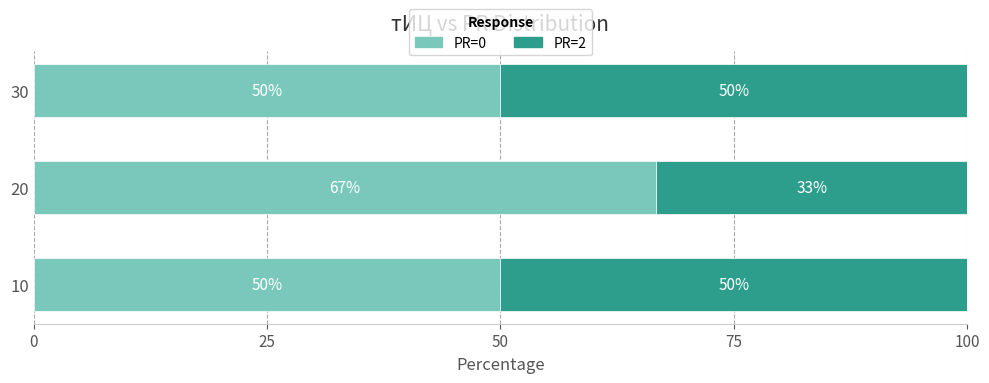

What is the lowest value of the PR=0 series?

50.0